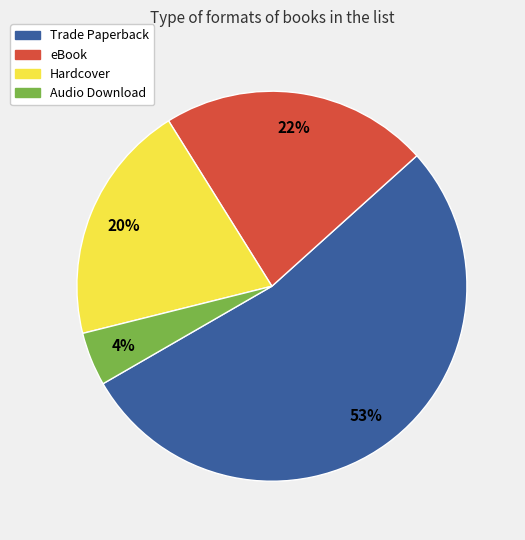

To the nearest percent, what is the difference between the eBook and Audio Download slice percentages?

18%